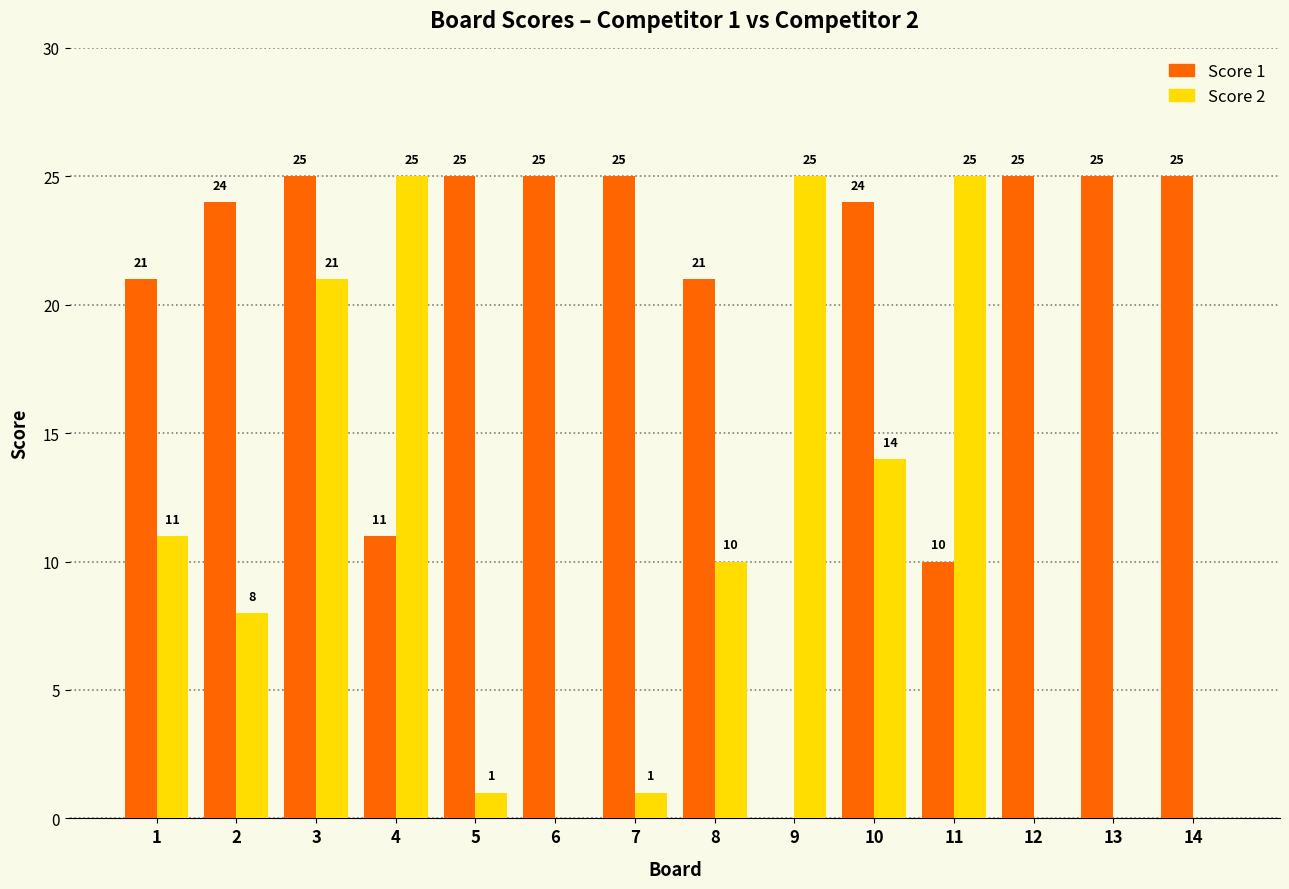

What is the total value across all series at 2?

32